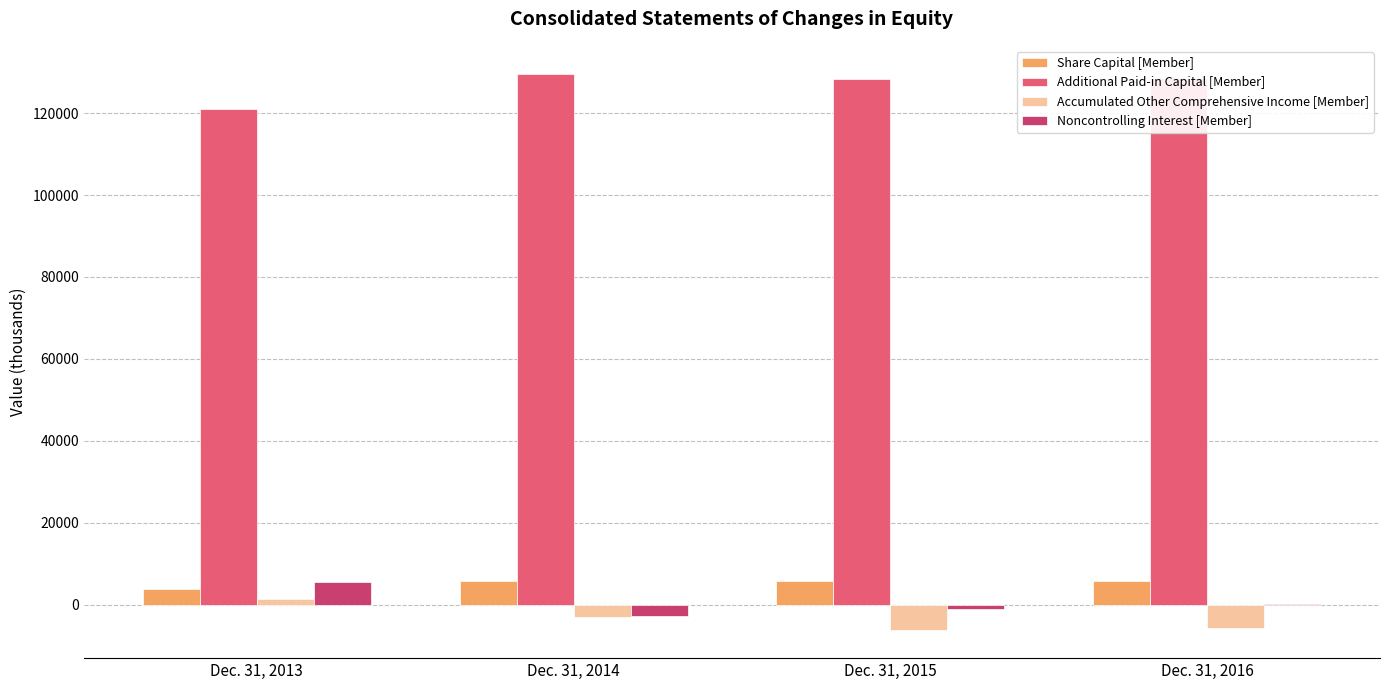

How many data points does each series have?

4